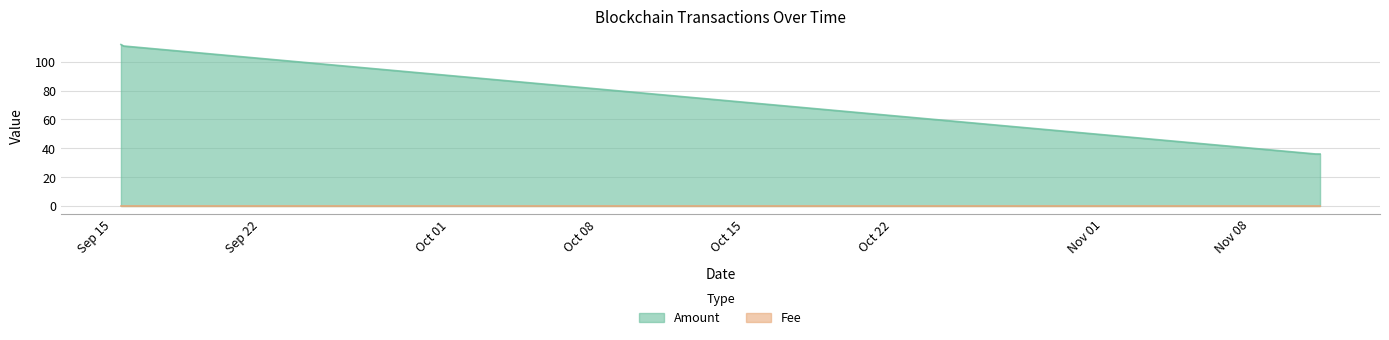

At which label does Amount first exceed 110?

2021-09-15 09:42:00